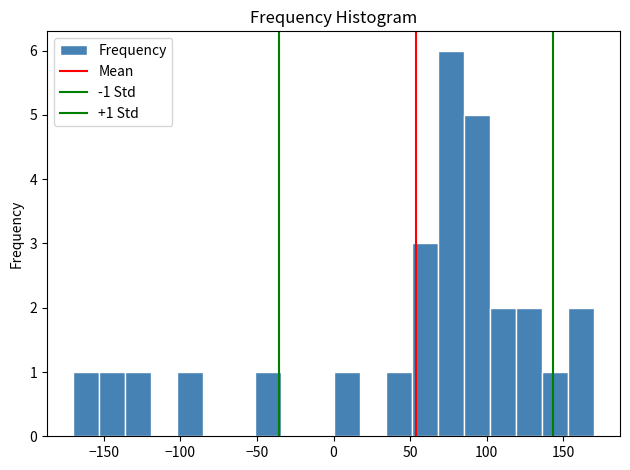

Around what value on the x-axis is the tallest bar? Give the approximate position of its centre, as read against the axis.

75